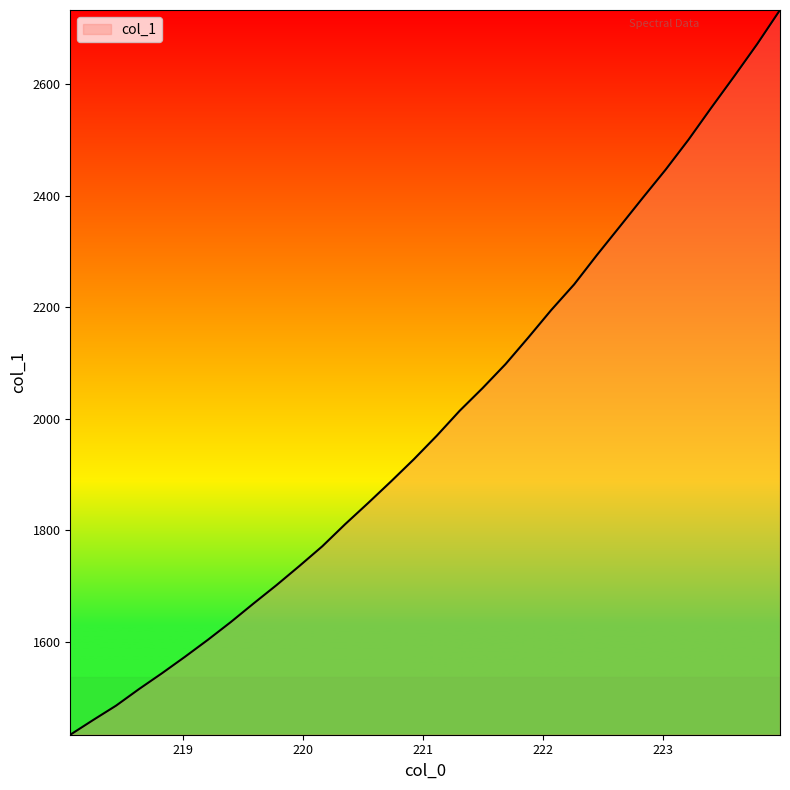

What is the difference between the maximum and minimum values?

1298.8